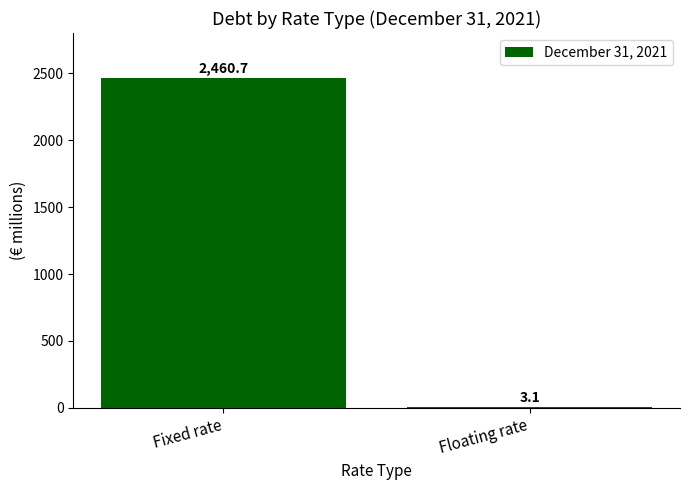

At which label is the value closest to 1231?

Floating rate